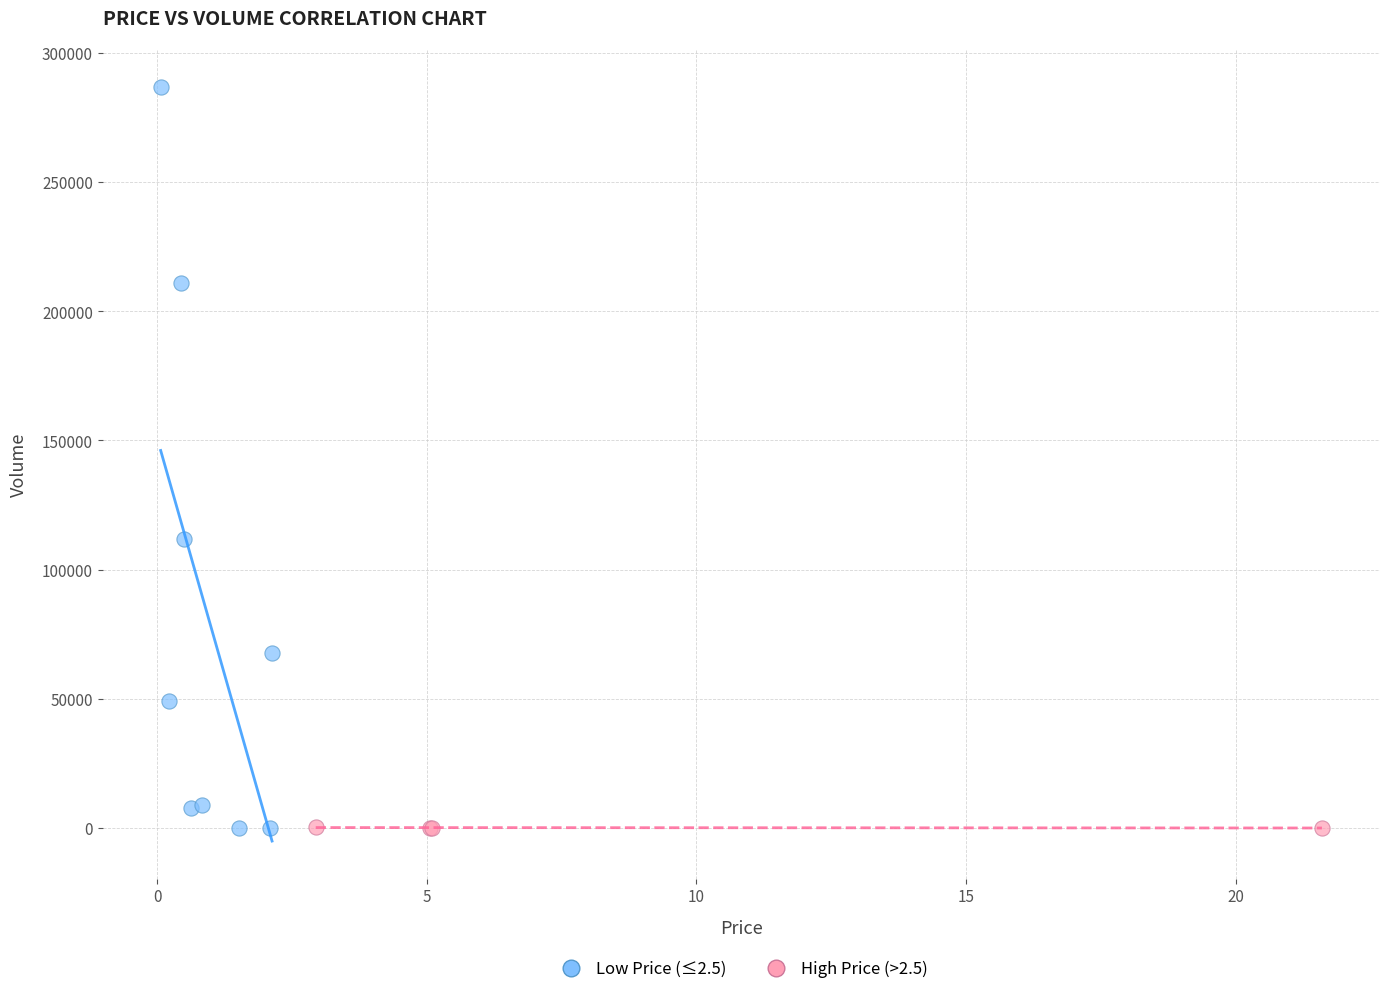

Which series has the widest spread of Y values?

Low Price (≤2.5)